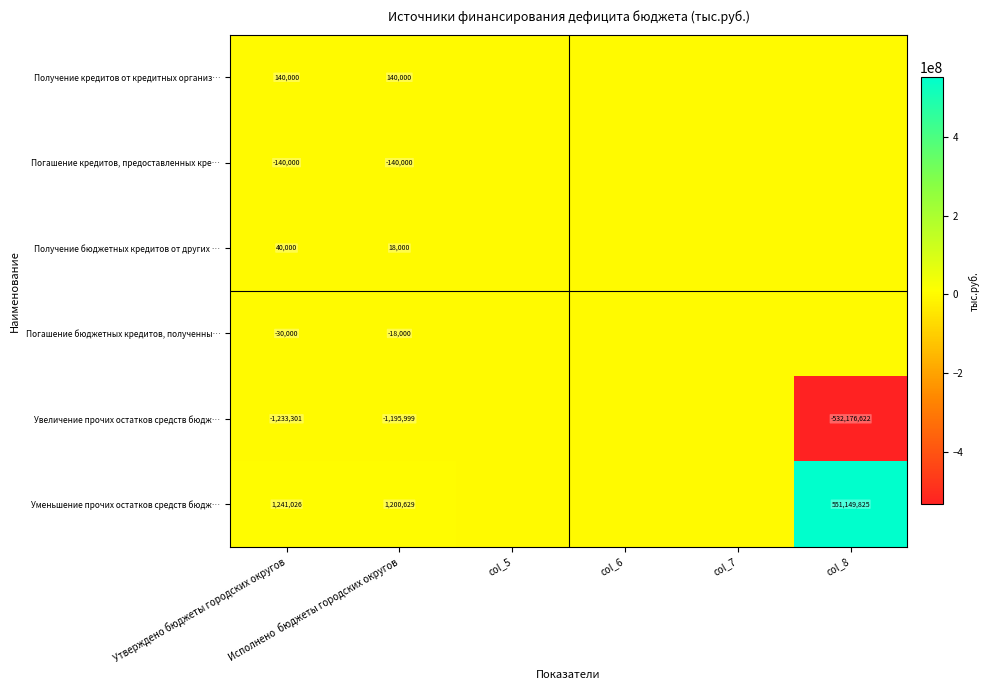

What is the total value across all series at Исполнено  бюджеты городских округов?

4630